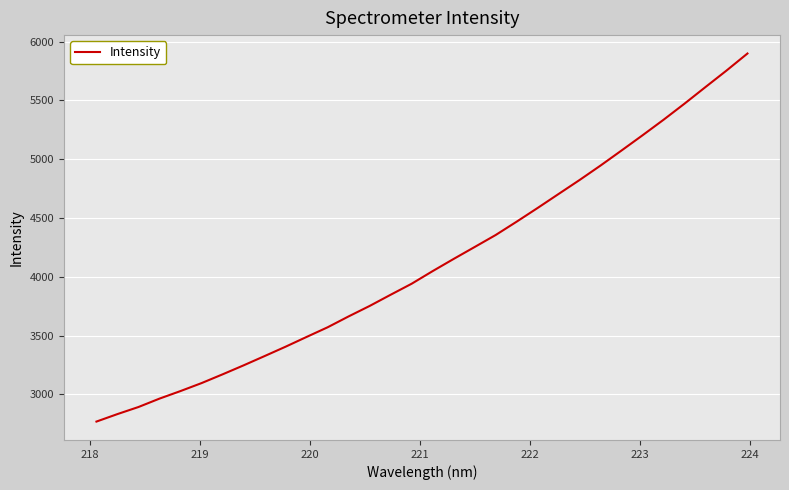

What is the maximum value shown in the chart?

5898.1